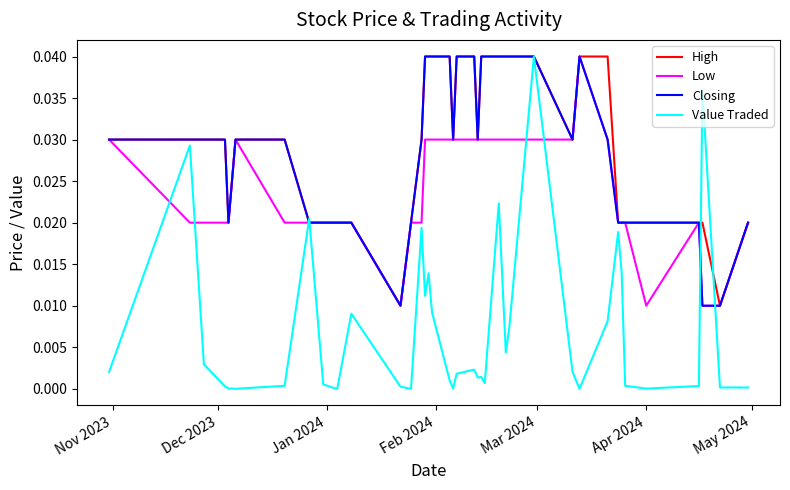

Which series has the widest spread of values?

Value Traded